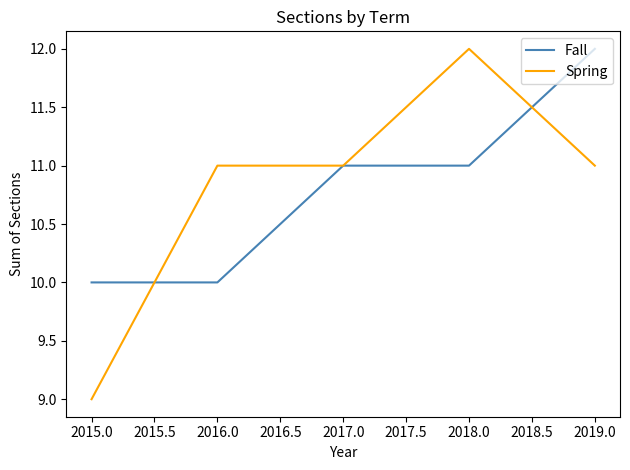

Which series has the widest spread of values?

Spring